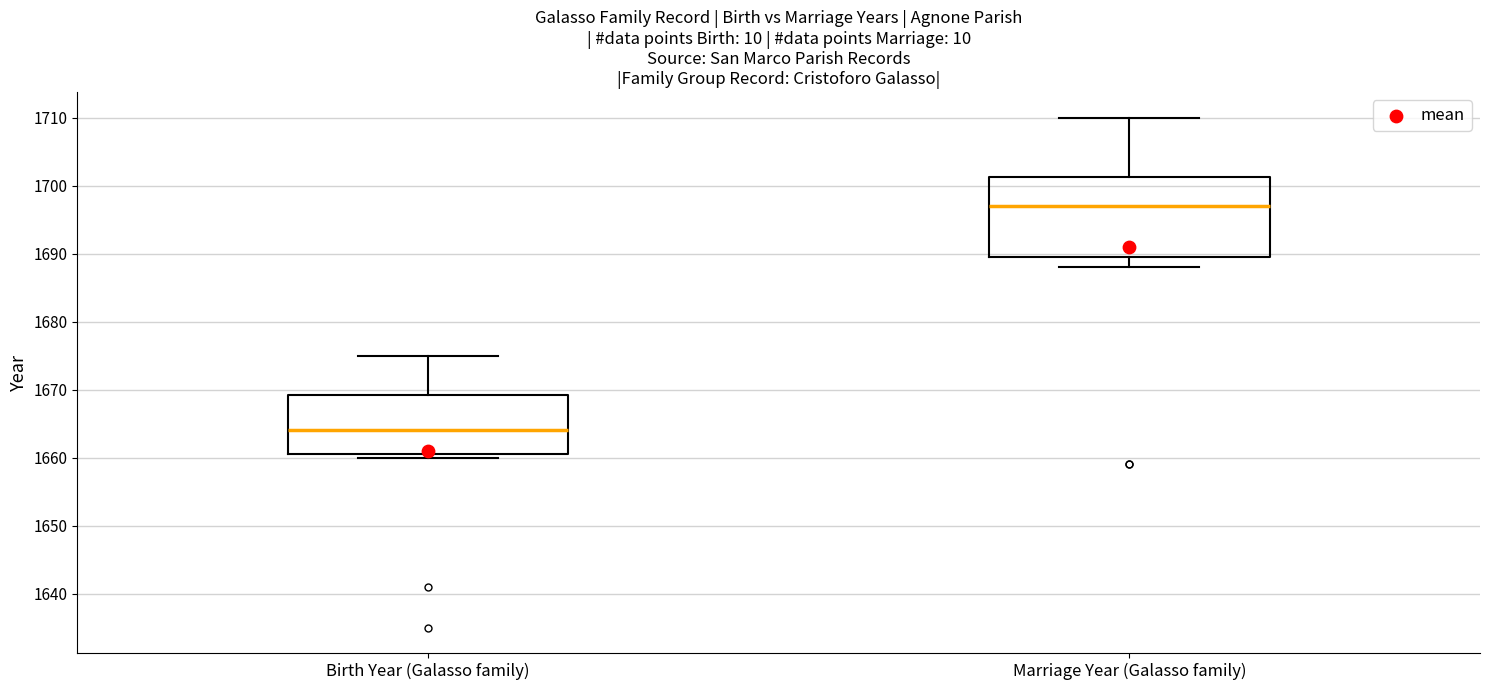

Where is the upper edge of the box for Marriage Year (Galasso family) on the y-axis? The values are not printed on the chart, so give them approximately, as read against the axis.

1701